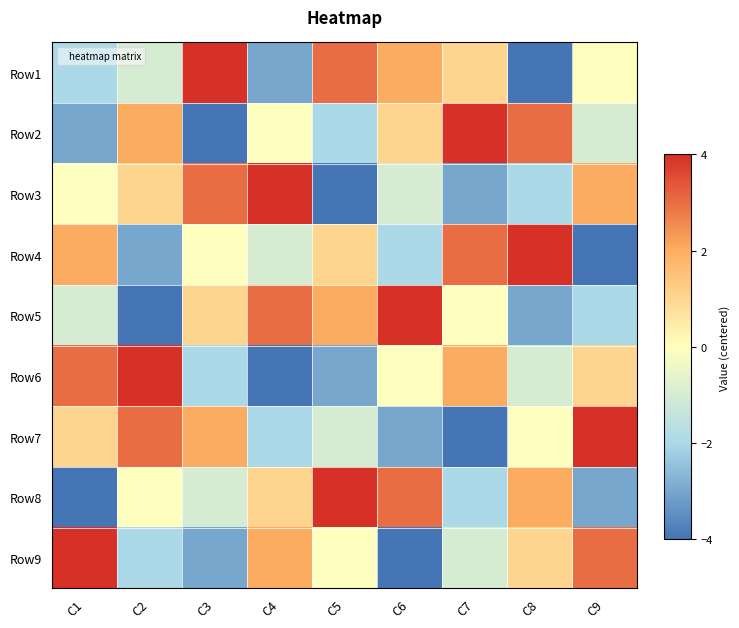

What is the difference between the highest and lowest values at C8?

8